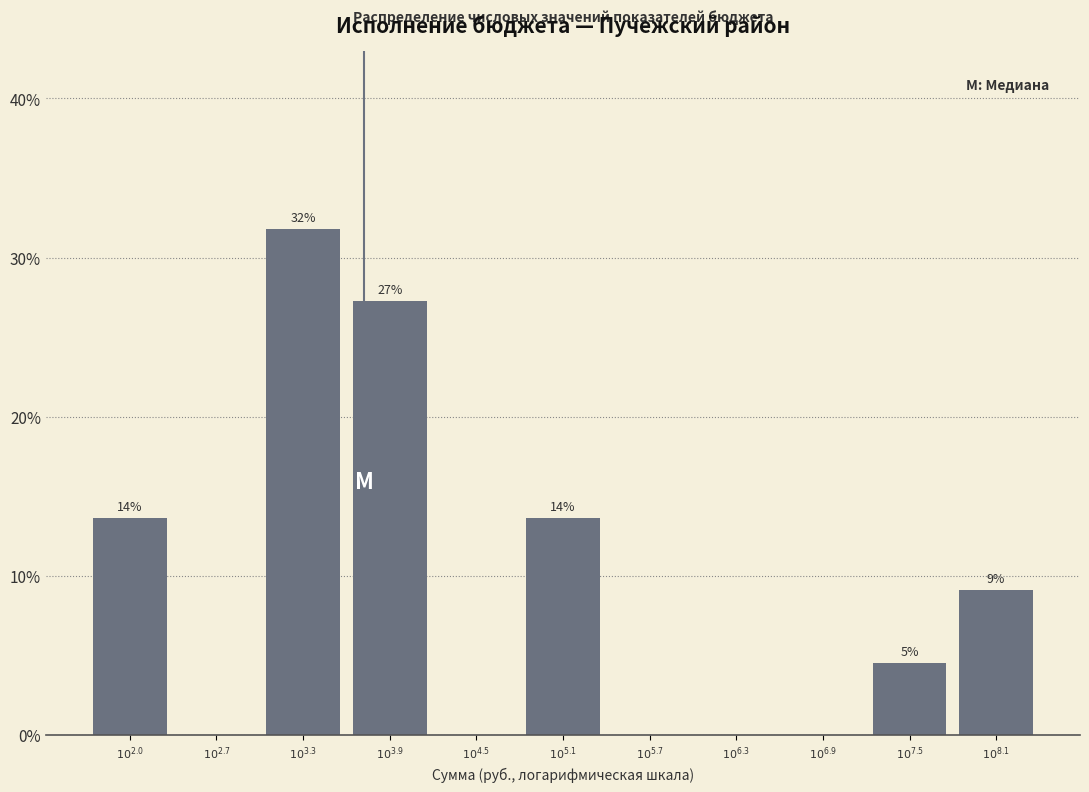

Are the bars horizontal?

No